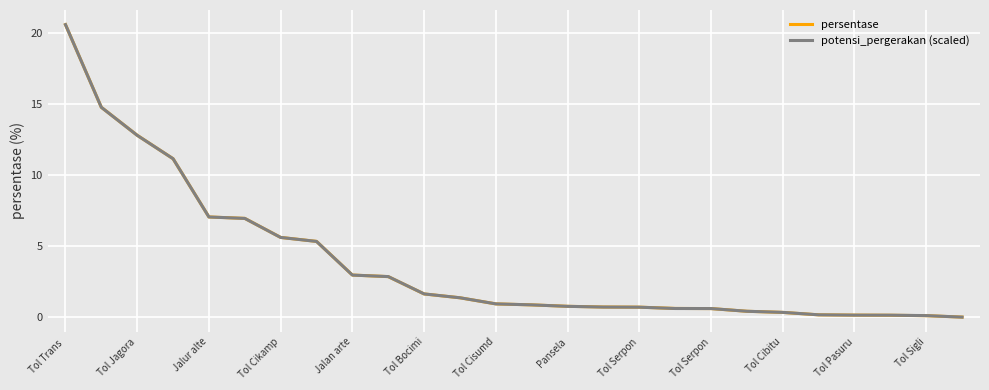

At how many categories does at least one series exceed 14?

2